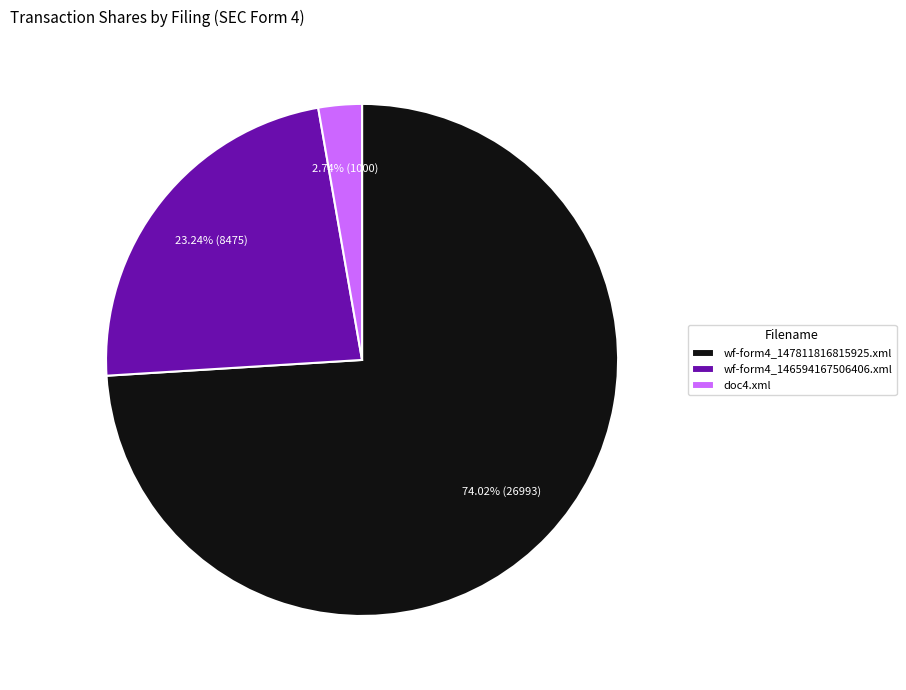

Count the number of slices in the pie.

3